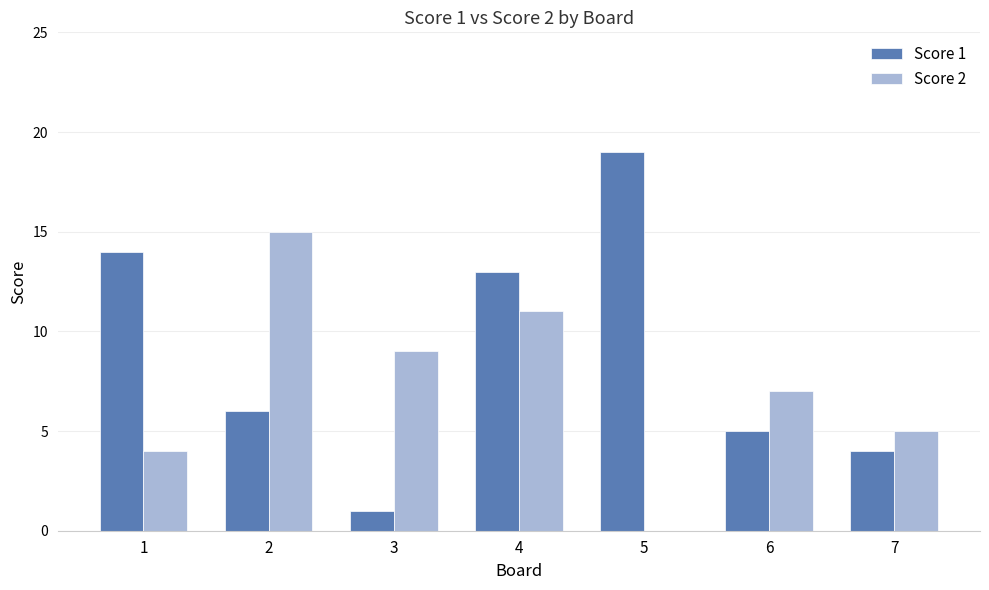

Which series has the largest total across all categories?

Score 1